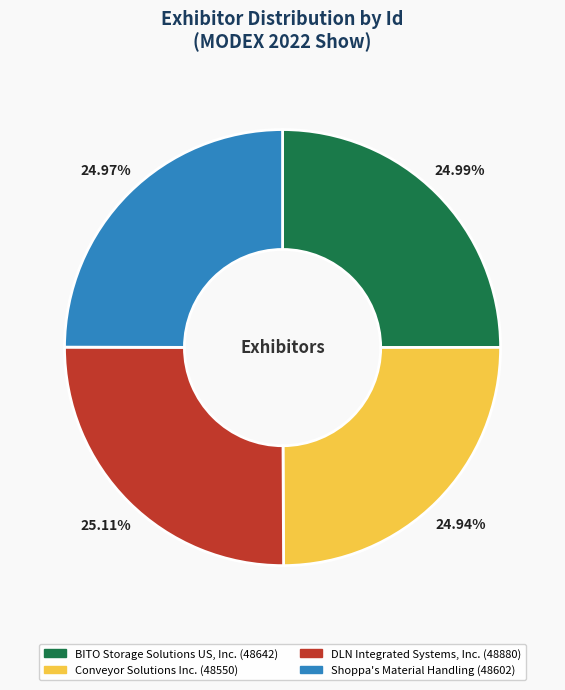

Approximately how many times larger is the value at Conveyor Solutions Inc. compared to Shoppa's Material Handling?

1.0